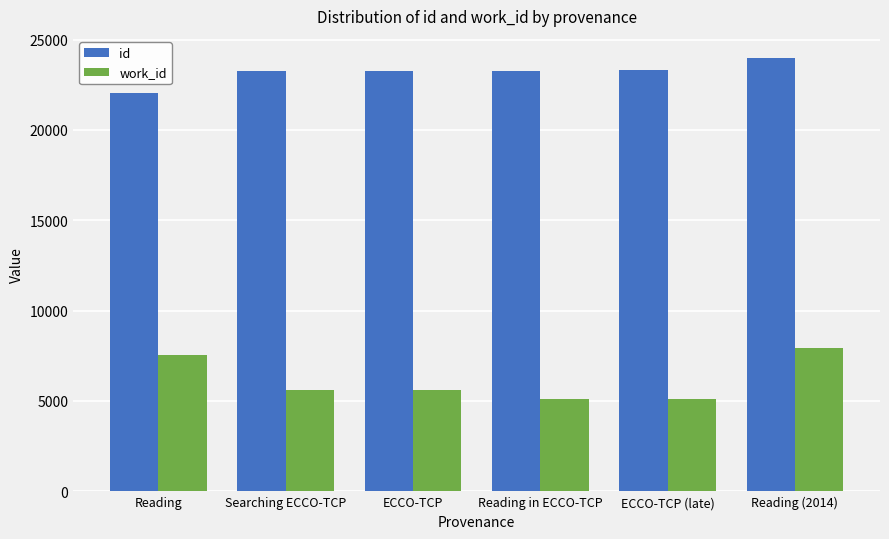

What is the difference between the work_id values at Searching ECCO-TCP and Reading (2014)?

2351